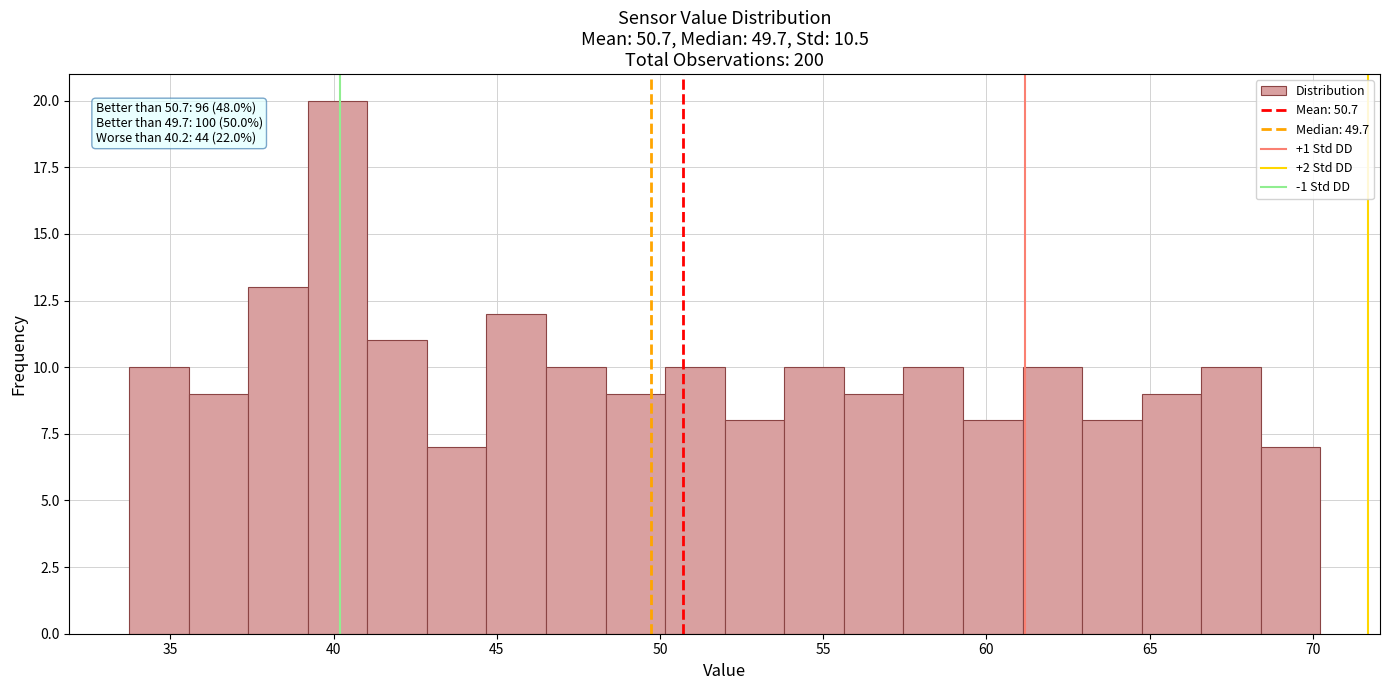

Around what value on the x-axis is the tallest bar? Give the approximate position of its centre, as read against the axis.

40.0